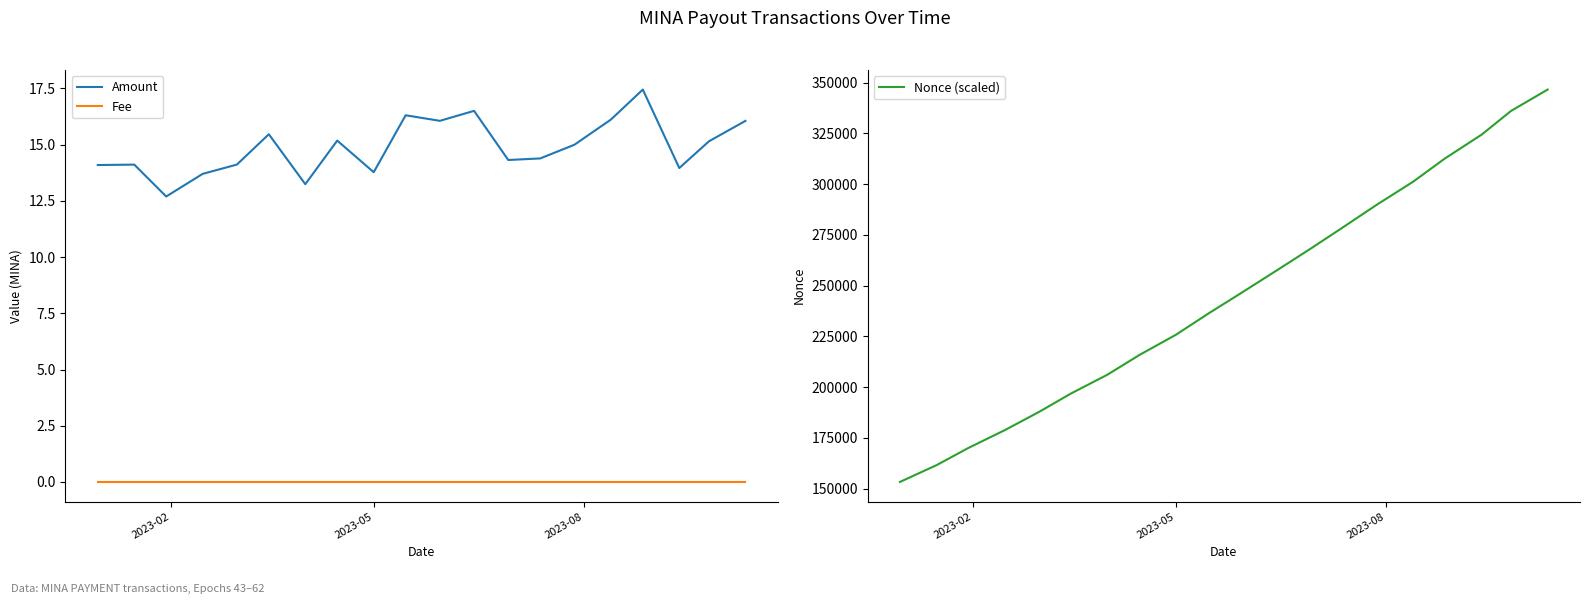

How many lines are shown in the chart?

3